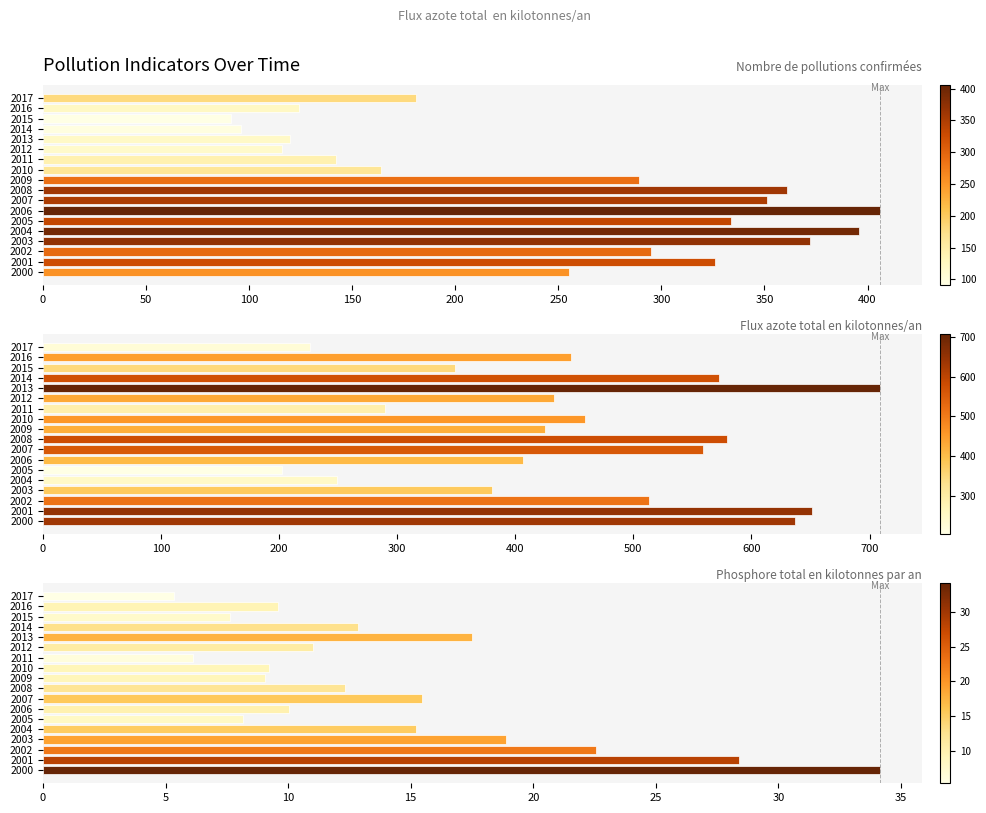

Which series changed the most between 2007 and 2011?

Flux azote total en kilotonnes/an